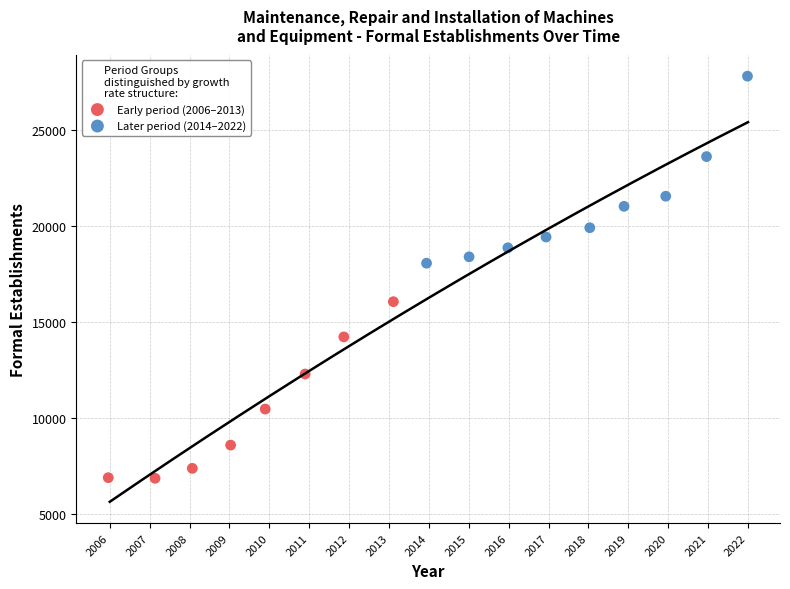

Which series contains the lowest Y value?

Early period (2006–2013)